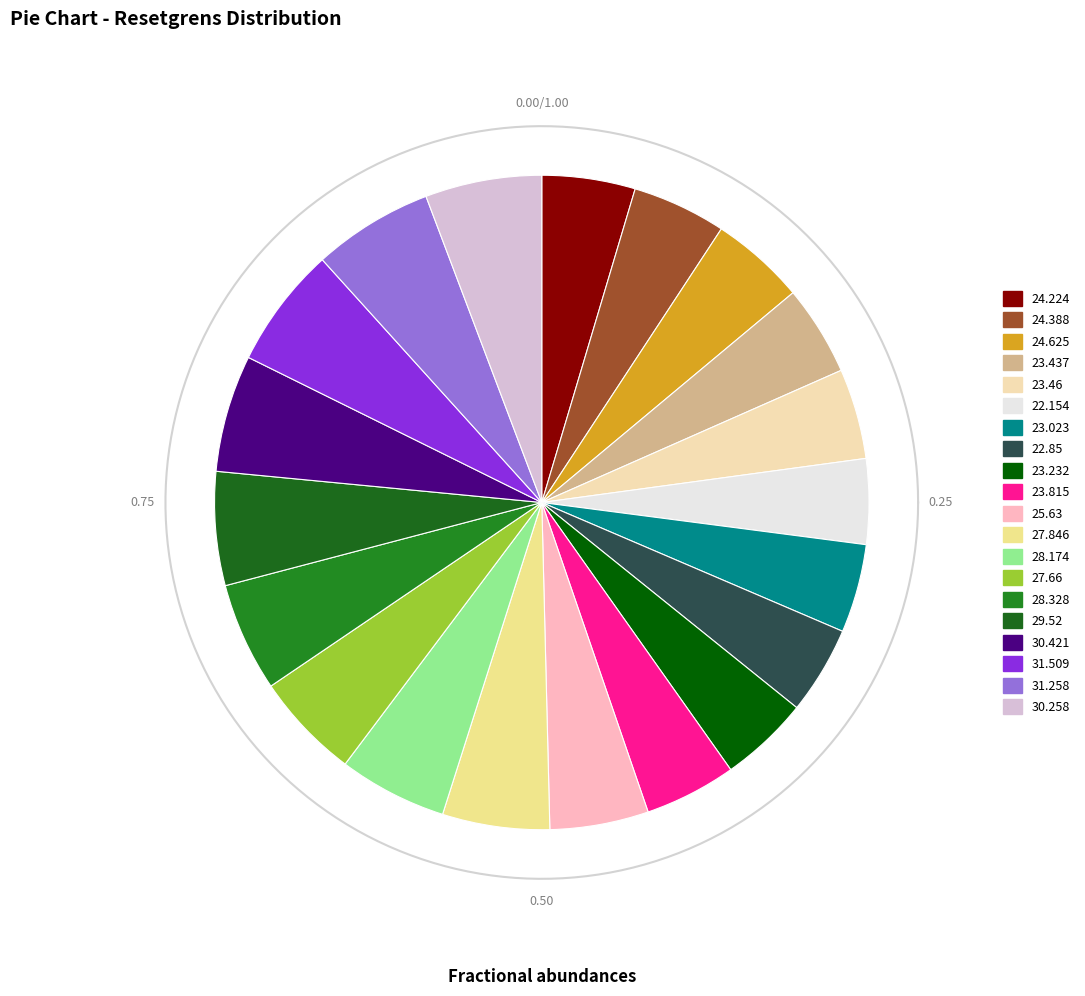

Which category has the biggest portion of the pie?

31.509